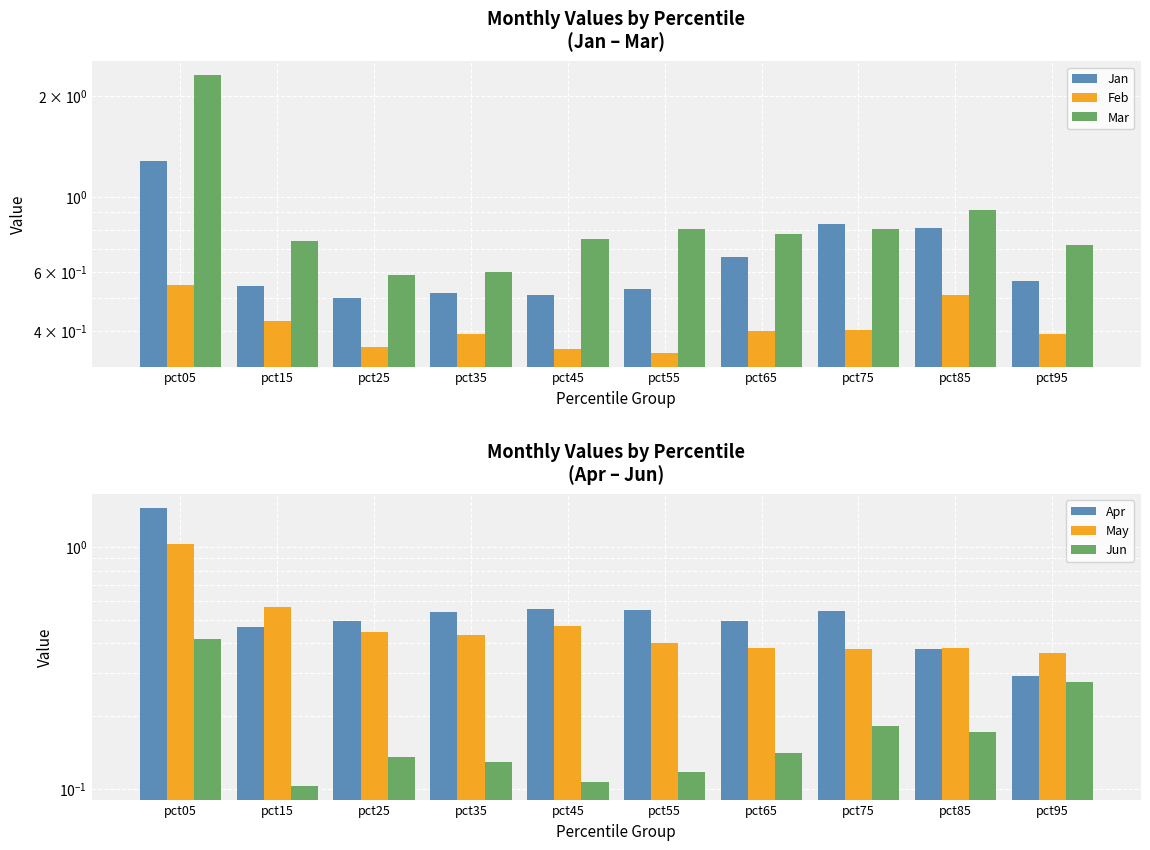

At how many categories does at least one series exceed 1?

1